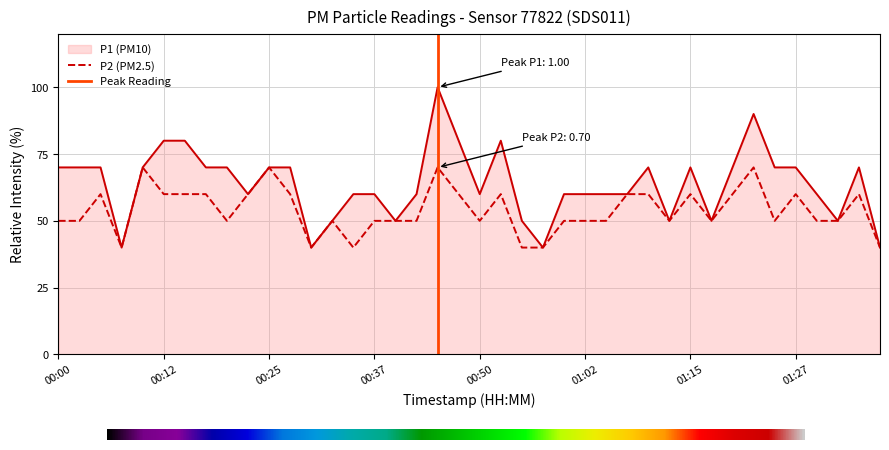

Rank the series by their average value, from highest to lowest.

P1, P2